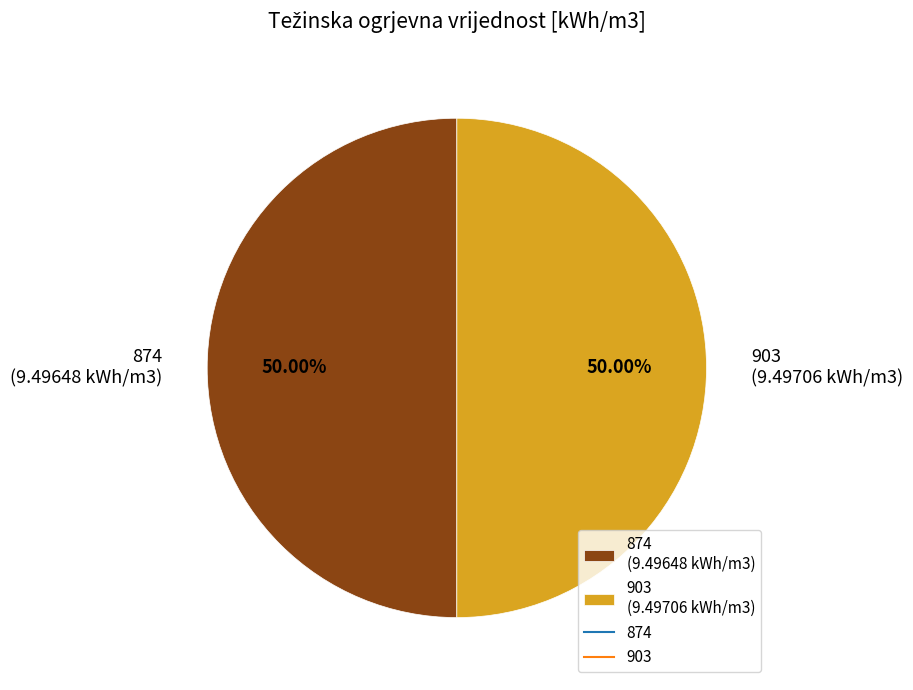

What is the ratio of the value at 903 (9.49706 kWh/m3) to the value at 874 (9.49648 kWh/m3)?

1.0